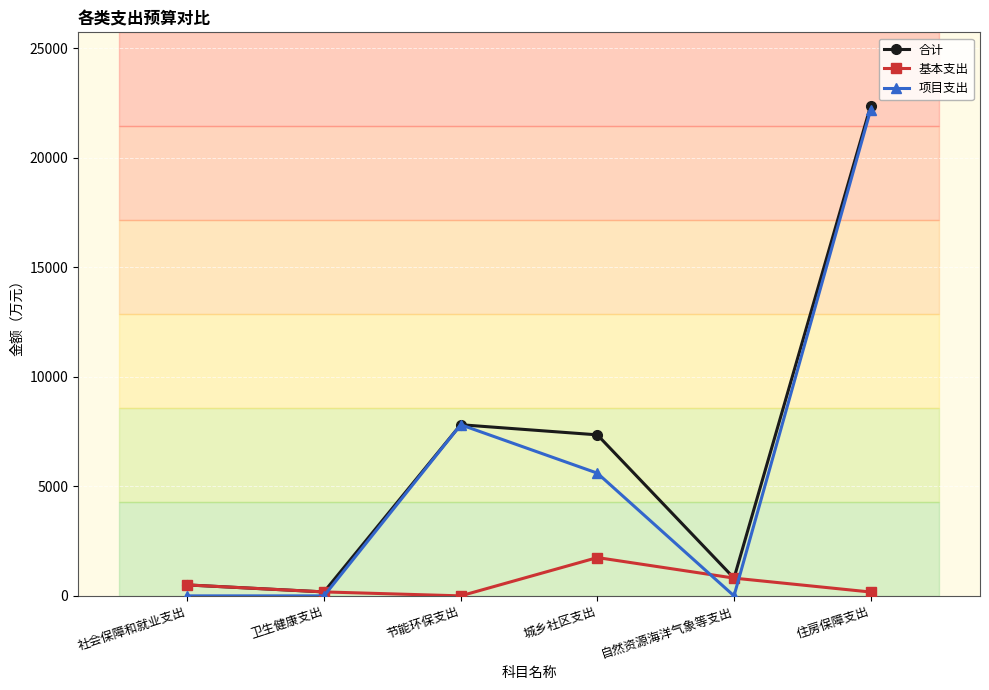

How many interior local peaks does the 项目支出 series have?

1